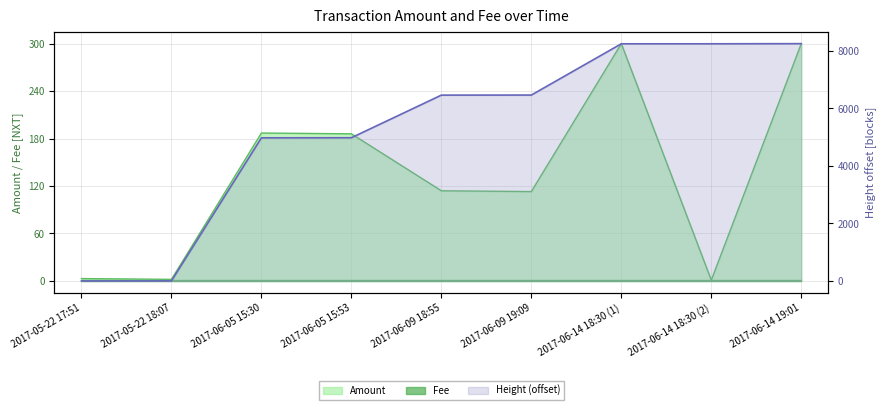

The value at 2017-06-14 18:30 (1) is 462. True or false?

False